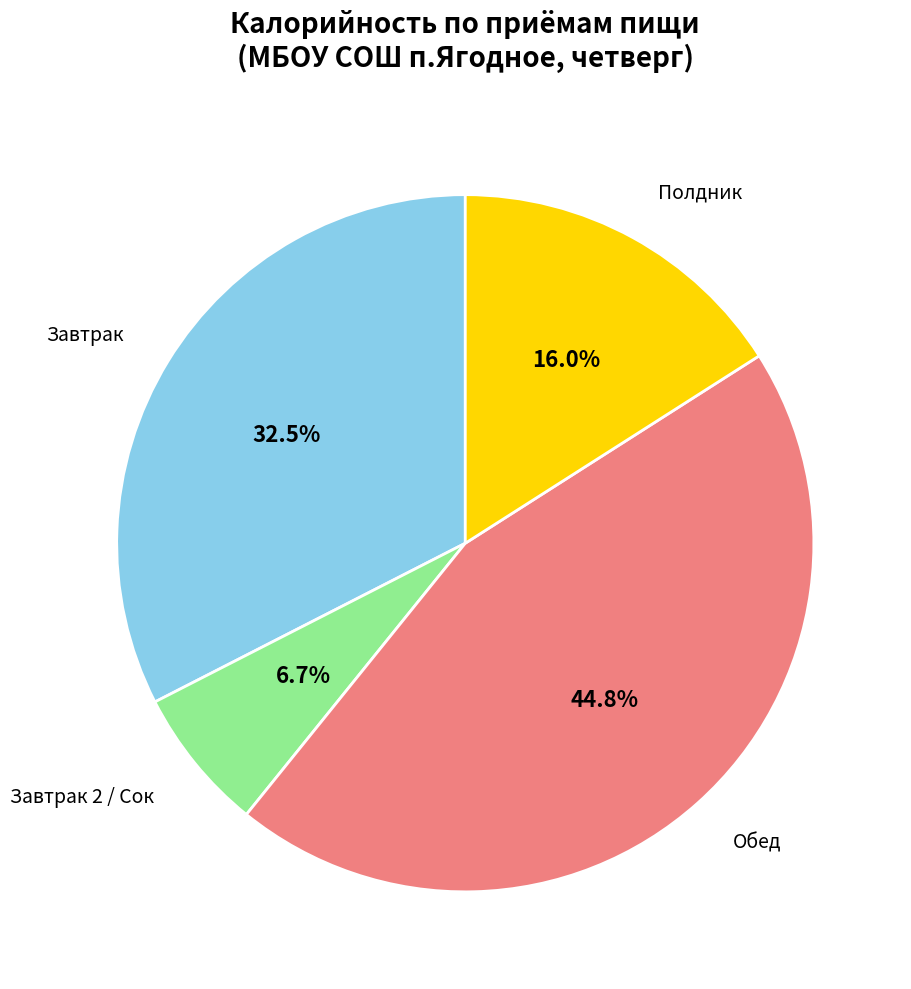

What is the smallest slice in the pie chart?

Завтрак 2 / Сок